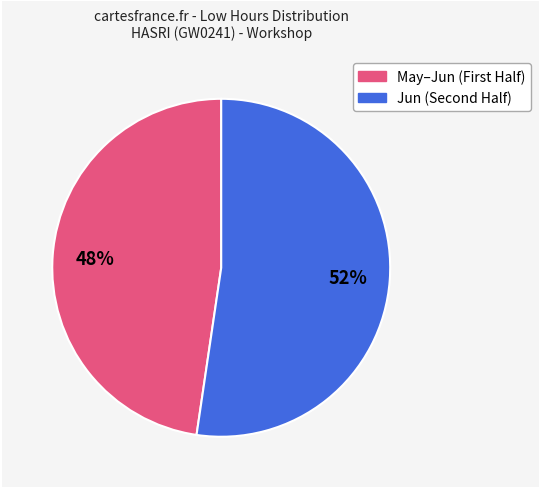

To the nearest percent, what is the average slice percentage?

50%